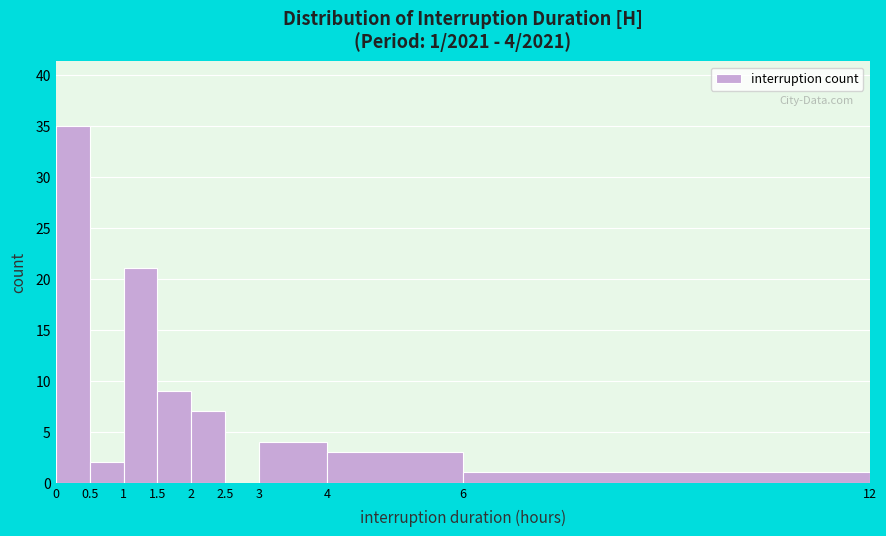

Which range on the x-axis has the tallest bar?

0 to 0.5